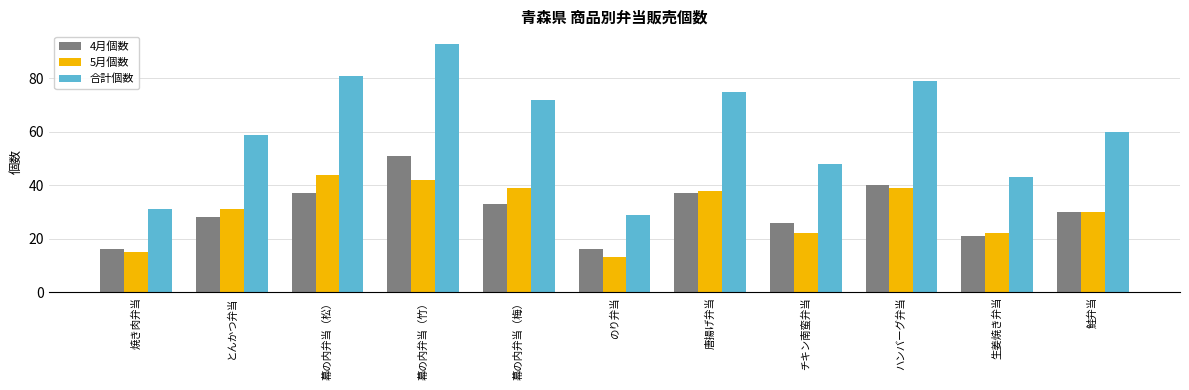

Reading left to right, list all the values displayed in this chart.

4月個数: 焼き肉弁当=16	とんかつ弁当=28	幕の内弁当（松）=37	幕の内弁当（竹）=51	幕の内弁当（梅）=33	のり弁当=16	唐揚げ弁当=37	チキン南蛮弁当=26	ハンバーグ弁当=40	生姜焼き弁当=21	鮭弁当=30
5月個数: 焼き肉弁当=15	とんかつ弁当=31	幕の内弁当（松）=44	幕の内弁当（竹）=42	幕の内弁当（梅）=39	のり弁当=13	唐揚げ弁当=38	チキン南蛮弁当=22	ハンバーグ弁当=39	生姜焼き弁当=22	鮭弁当=30
合計個数: 焼き肉弁当=31	とんかつ弁当=59	幕の内弁当（松）=81	幕の内弁当（竹）=93	幕の内弁当（梅）=72	のり弁当=29	唐揚げ弁当=75	チキン南蛮弁当=48	ハンバーグ弁当=79	生姜焼き弁当=43	鮭弁当=60